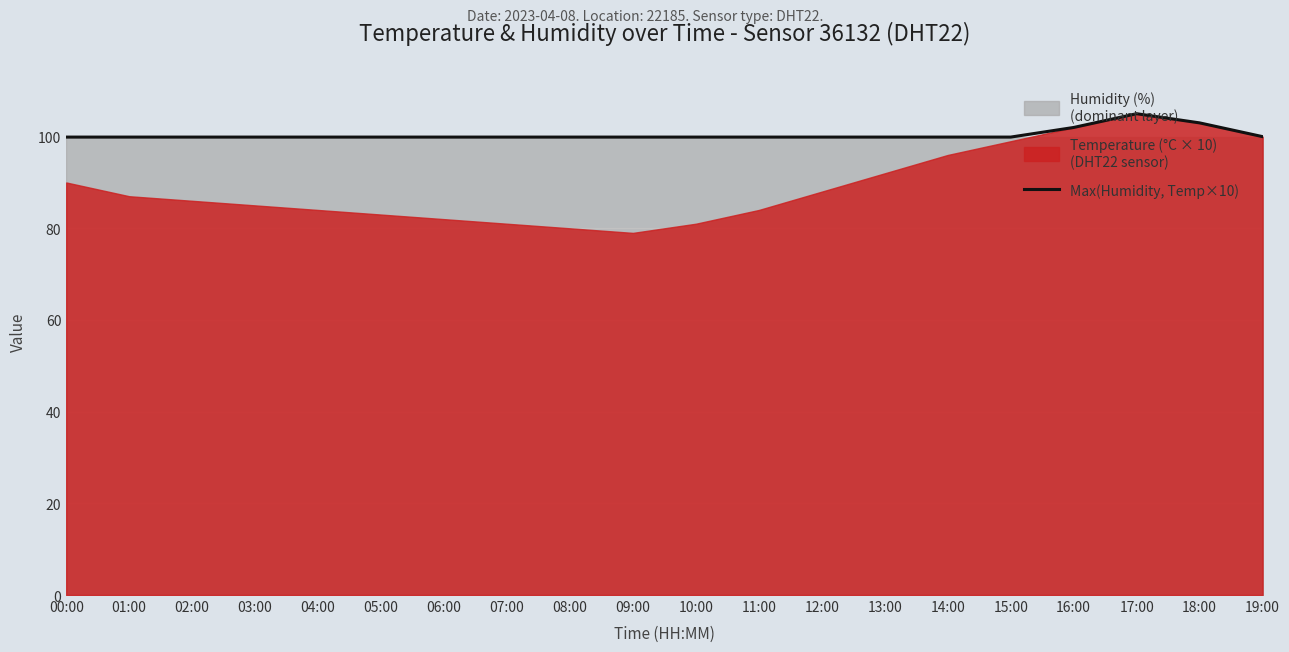

Reading left to right, transcribe all the data shown in this chart.

00:00=99.9	01:00=99.9	02:00=99.9	03:00=99.9	04:00=99.9	05:00=99.9	06:00=99.9	07:00=99.9	08:00=99.9	09:00=99.9	10:00=99.9	11:00=99.9	12:00=99.9	13:00=99.9	14:00=99.9	15:00=99.9	16:00=102.0	17:00=105.0	18:00=103.0	19:00=100.0